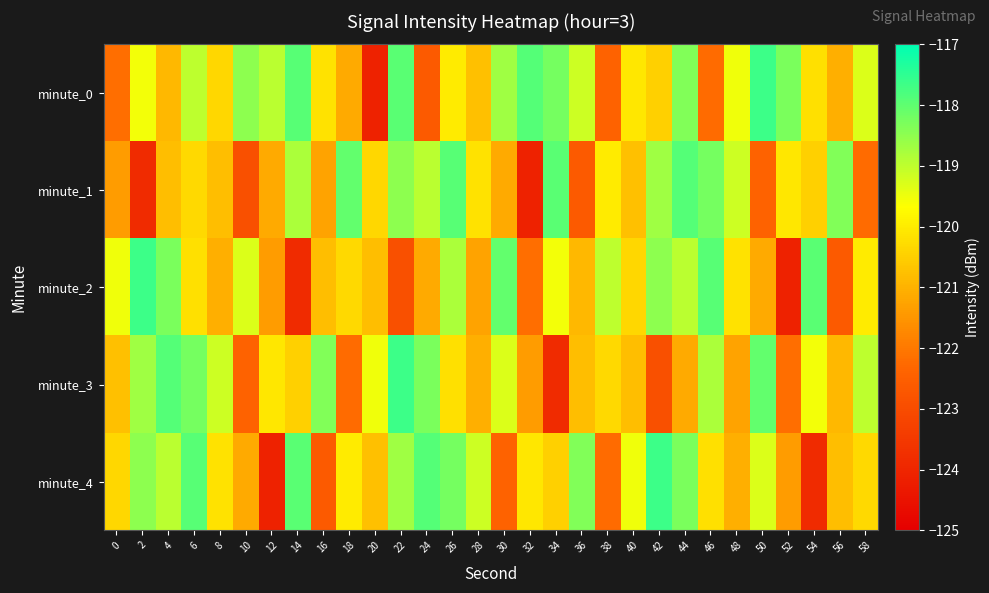

Which series has the largest total across all categories?

minute_0